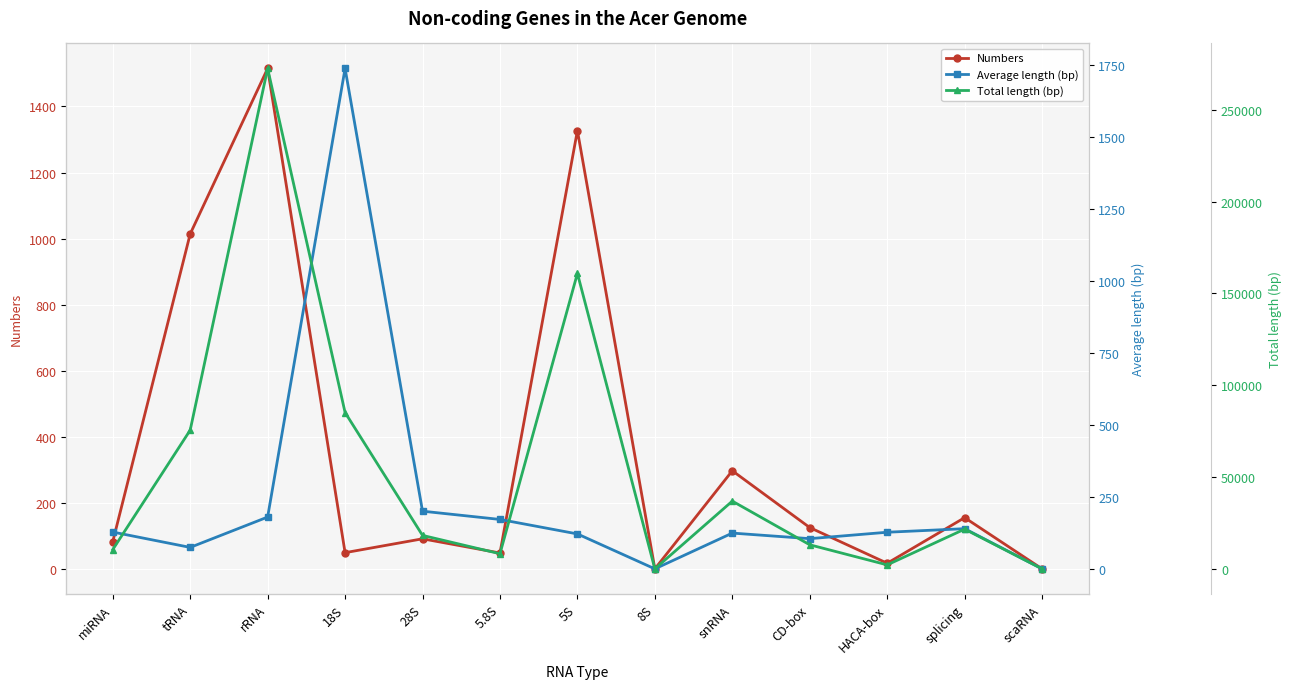

Which series has the widest spread of values?

Total length (bp)